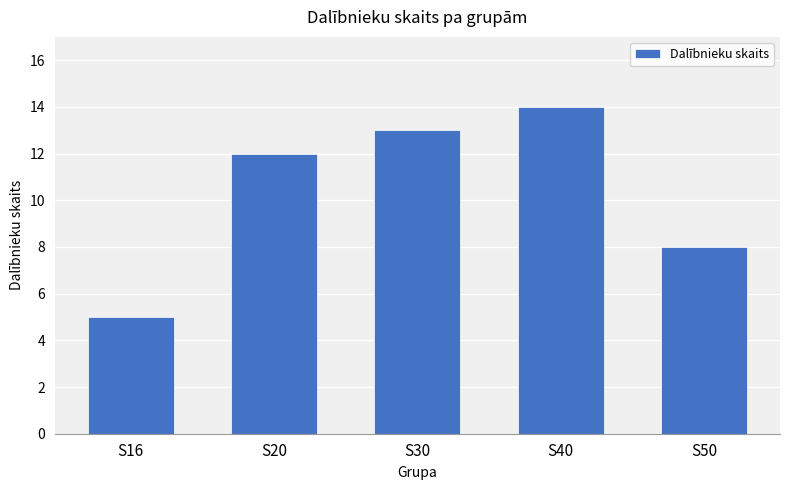

List the labels in order of value, largest first.

S40, S30, S20, S50, S16